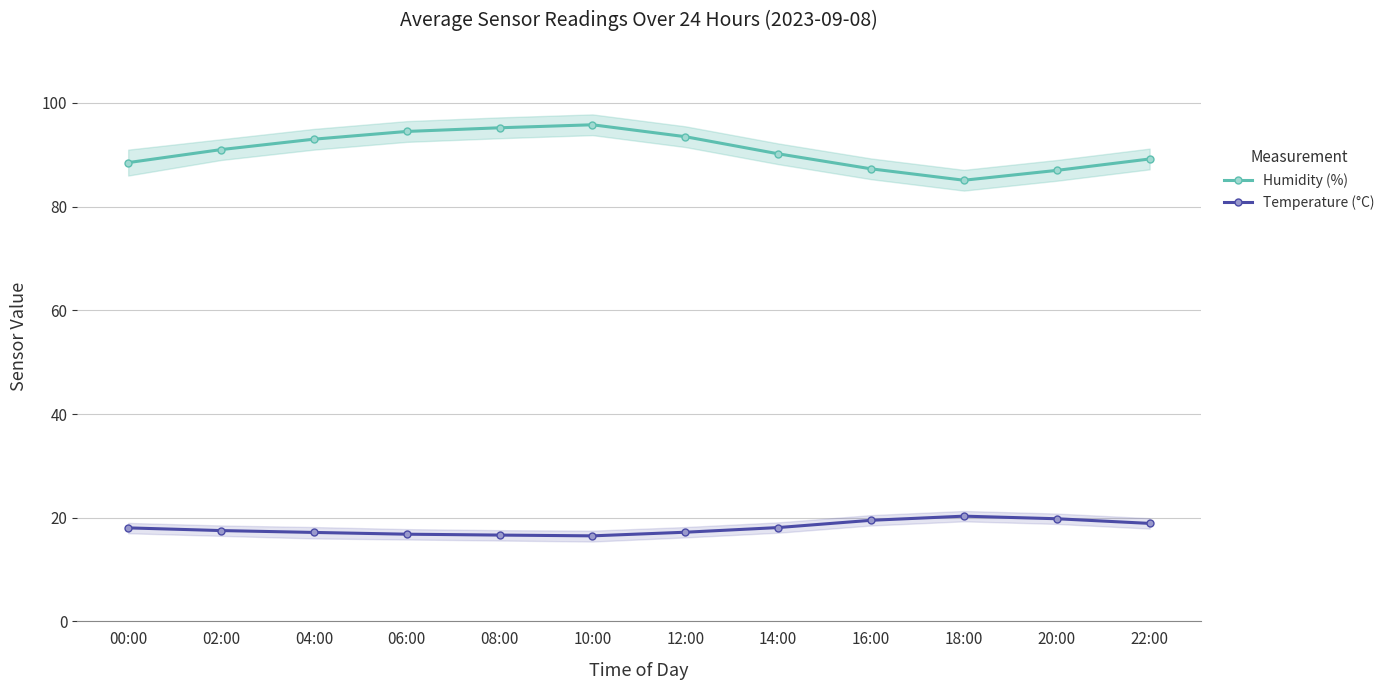

The Humidity (%) series shows 88.5 at 00:00. True or false?

True